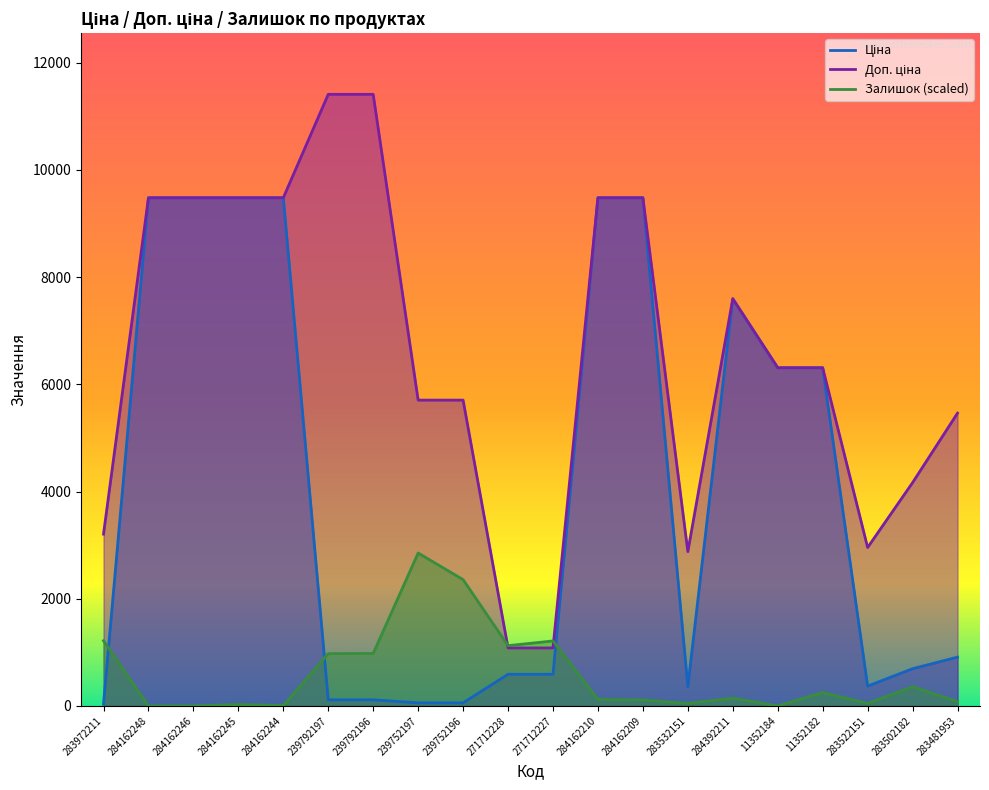

Rank the series by their average value, from lowest to highest.

Залишок, Ціна, Доп. ціна